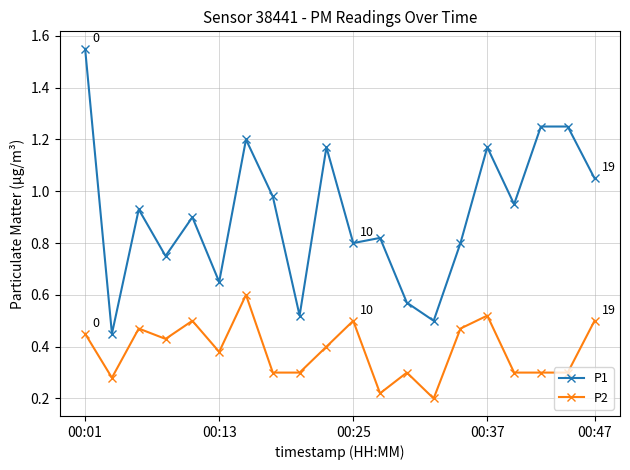

True or false: P1 has more than 1 points higher than both neighbors.

True